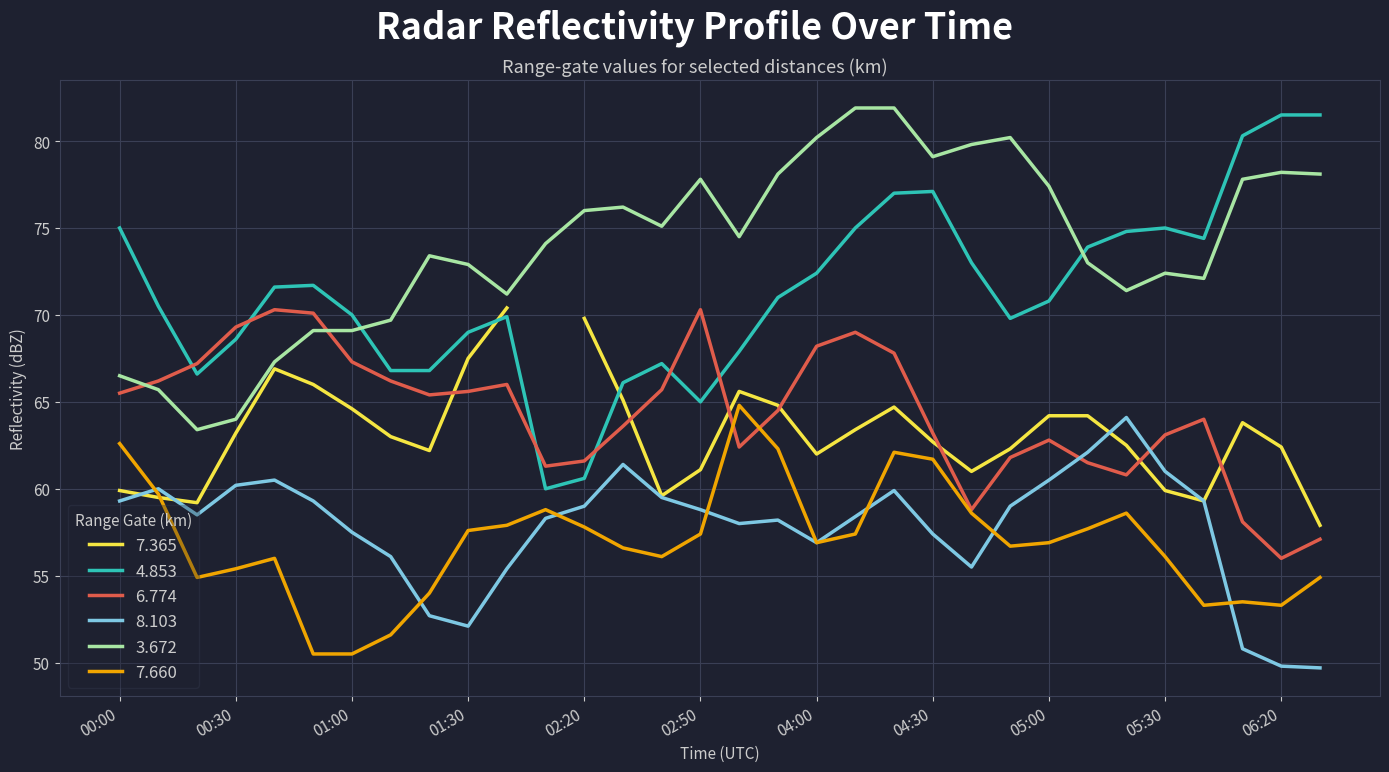

What is the label of the 31st point from the right?

2014/10/21 00:10